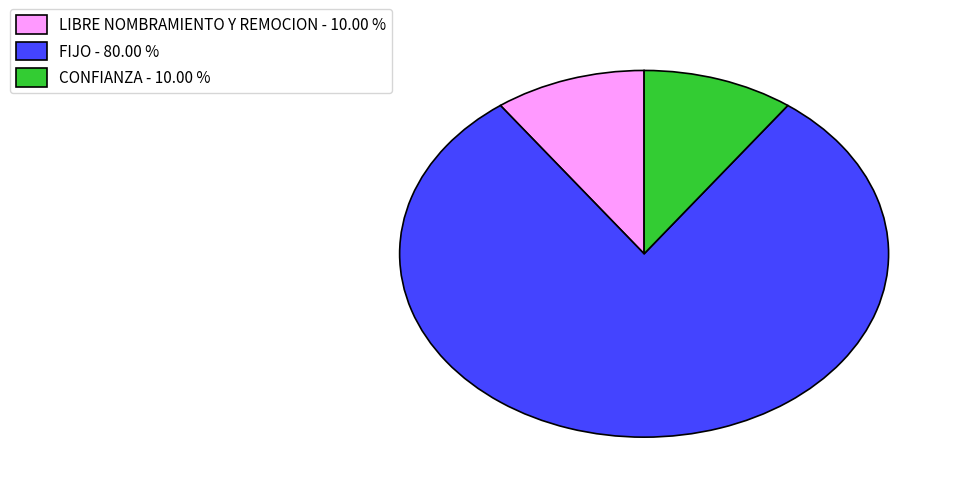

Combined, do FIJO and CONFIANZA account for over 50%?

Yes